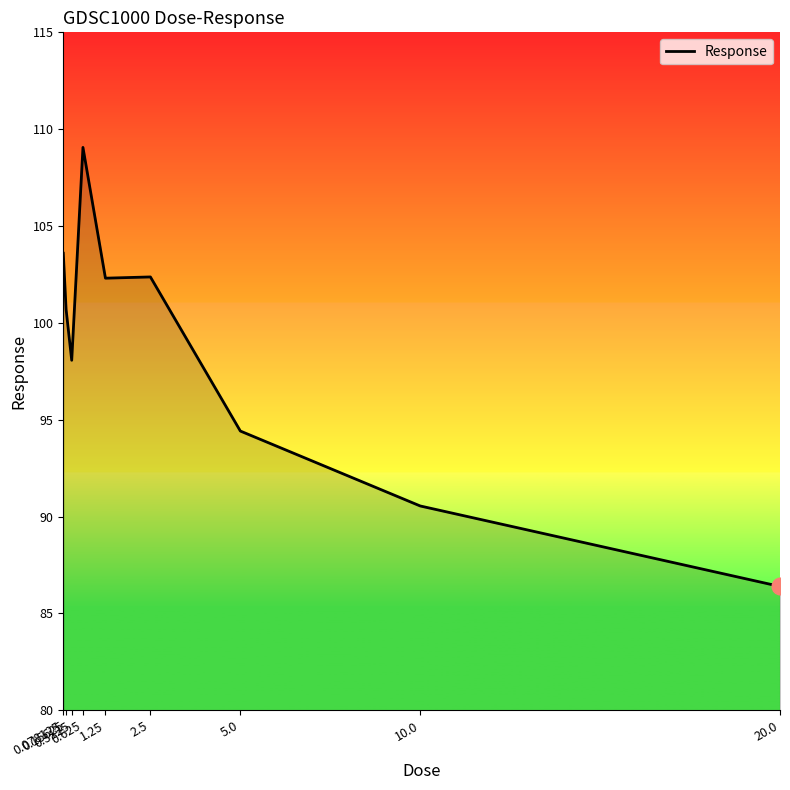

At which category does the data reach its first local valley?

0.3125